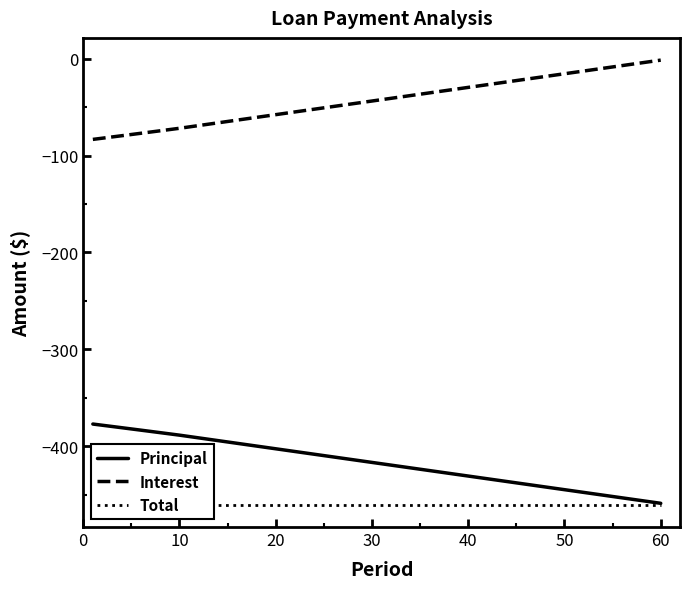

Which series has the widest spread of values?

Principal